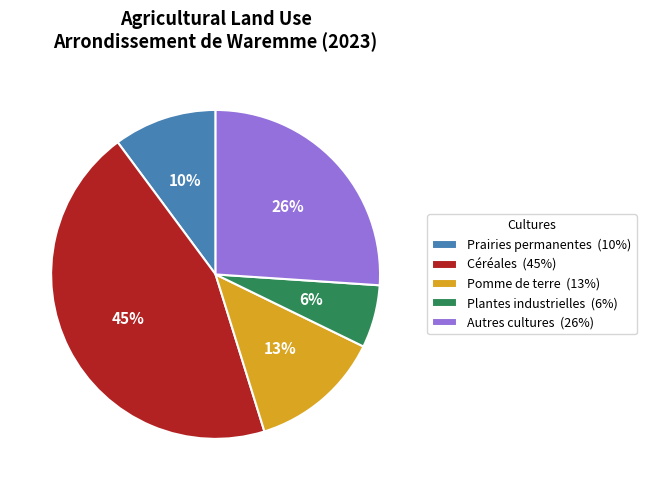

Count the number of slices in the pie.

5